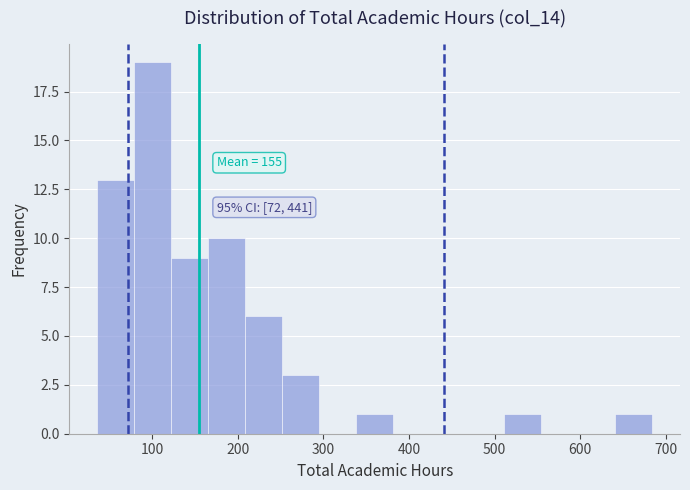

Over which range of the x-axis is the bar tallest?

80 to 120